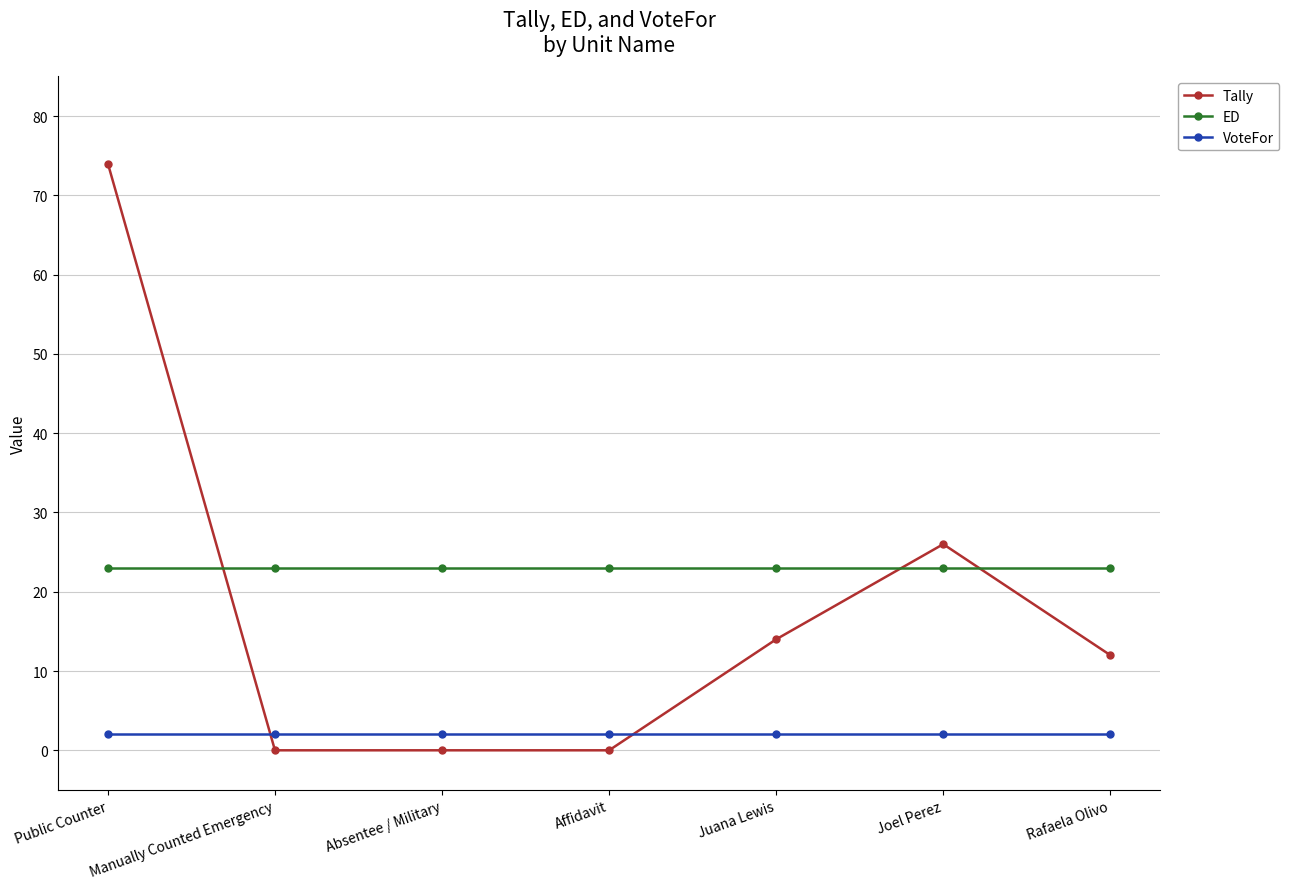

What value does the VoteFor series have at Manually Counted Emergency?

2